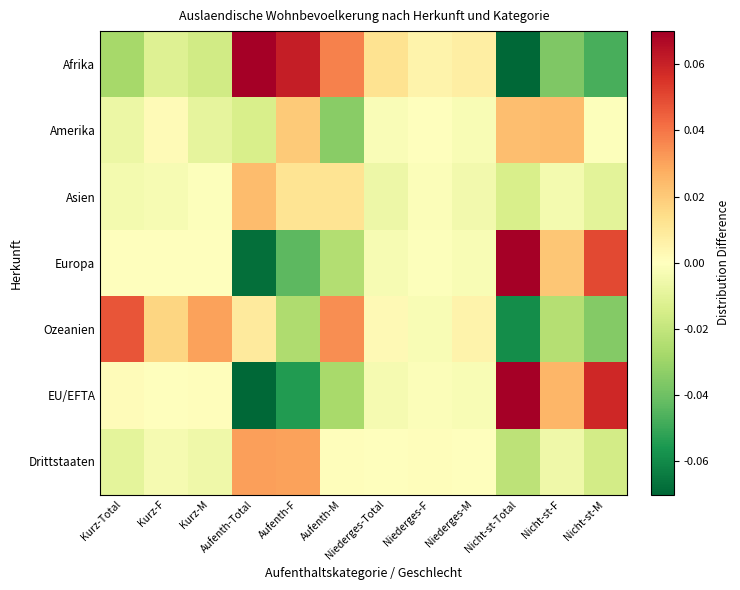

Reading left to right, transcribe all the data shown in this chart.

Afrika: Kurz-Total=-0.0	Kurz-F=-0.0	Kurz-M=-0.0	Aufenth-Total=0.1	Aufenth-F=0.1	Aufenth-M=0.0	Niederges-Total=0.0	Niederges-F=0.0	Niederges-M=0.0	Nicht-st-Total=-0.1	Nicht-st-F=-0.0	Nicht-st-M=-0.0
Amerika: Kurz-Total=-0.0	Kurz-F=0.0	Kurz-M=-0.0	Aufenth-Total=-0.0	Aufenth-F=0.0	Aufenth-M=-0.0	Niederges-Total=-0.0	Niederges-F=0.0	Niederges-M=-0.0	Nicht-st-Total=0.0	Nicht-st-F=0.0	Nicht-st-M=-0.0
Asien: Kurz-Total=-0.0	Kurz-F=-0.0	Kurz-M=-0.0	Aufenth-Total=0.0	Aufenth-F=0.0	Aufenth-M=0.0	Niederges-Total=-0.0	Niederges-F=-0.0	Niederges-M=-0.0	Nicht-st-Total=-0.0	Nicht-st-F=-0.0	Nicht-st-M=-0.0
Europa: Kurz-Total=-0.0	Kurz-F=-0.0	Kurz-M=0.0	Aufenth-Total=-0.1	Aufenth-F=-0.0	Aufenth-M=-0.0	Niederges-Total=-0.0	Niederges-F=-0.0	Niederges-M=-0.0	Nicht-st-Total=0.1	Nicht-st-F=0.0	Nicht-st-M=0.0
Ozeanien: Kurz-Total=0.0	Kurz-F=0.0	Kurz-M=0.0	Aufenth-Total=0.0	Aufenth-F=-0.0	Aufenth-M=0.0	Niederges-Total=0.0	Niederges-F=-0.0	Niederges-M=0.0	Nicht-st-Total=-0.1	Nicht-st-F=-0.0	Nicht-st-M=-0.0
EU/EFTA: Kurz-Total=0.0	Kurz-F=0.0	Kurz-M=0.0	Aufenth-Total=-0.1	Aufenth-F=-0.1	Aufenth-M=-0.0	Niederges-Total=-0.0	Niederges-F=-0.0	Niederges-M=-0.0	Nicht-st-Total=0.1	Nicht-st-F=0.0	Nicht-st-M=0.1
Drittstaaten: Kurz-Total=-0.0	Kurz-F=-0.0	Kurz-M=-0.0	Aufenth-Total=0.0	Aufenth-F=0.0	Aufenth-M=0.0	Niederges-Total=0.0	Niederges-F=0.0	Niederges-M=-0.0	Nicht-st-Total=-0.0	Nicht-st-F=-0.0	Nicht-st-M=-0.0